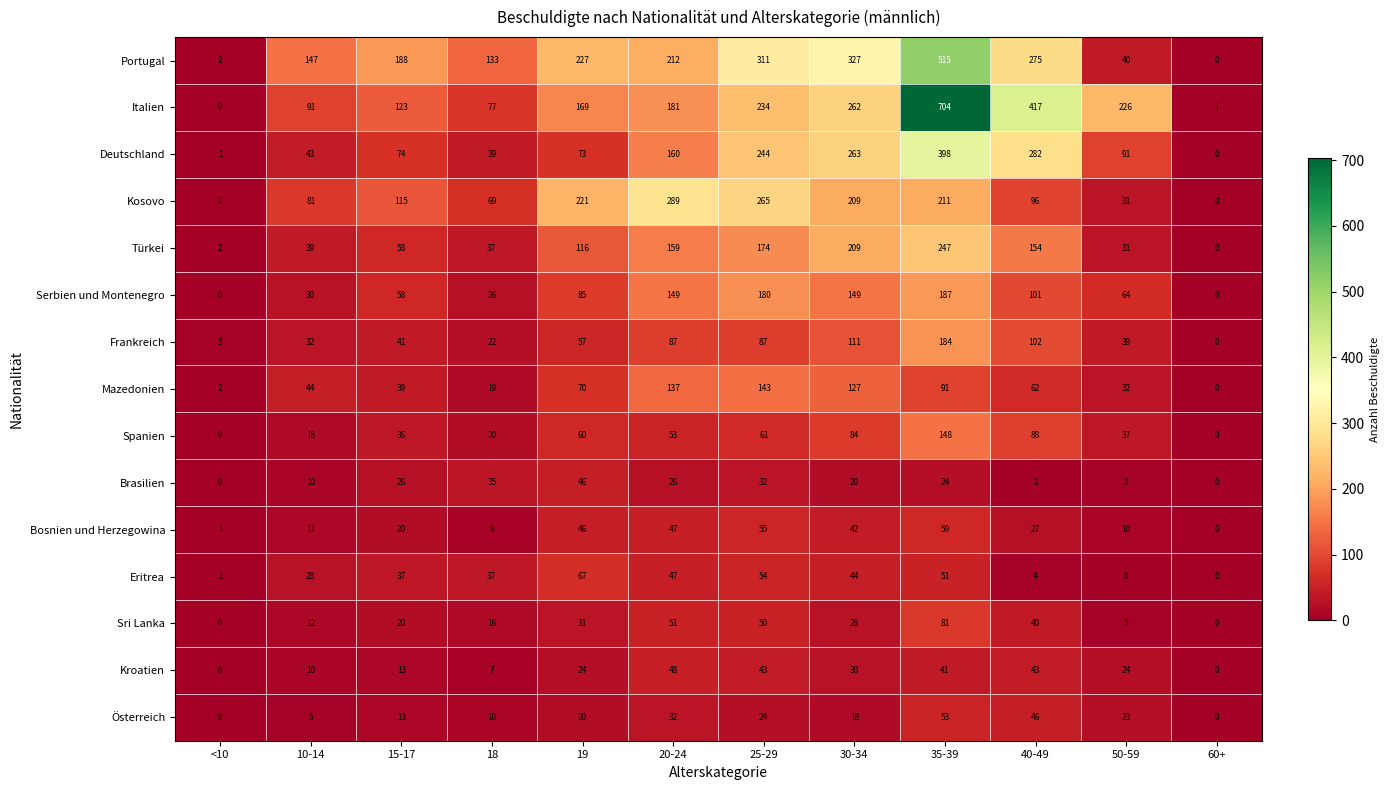

At which category is the sum across all series the highest?

35-39